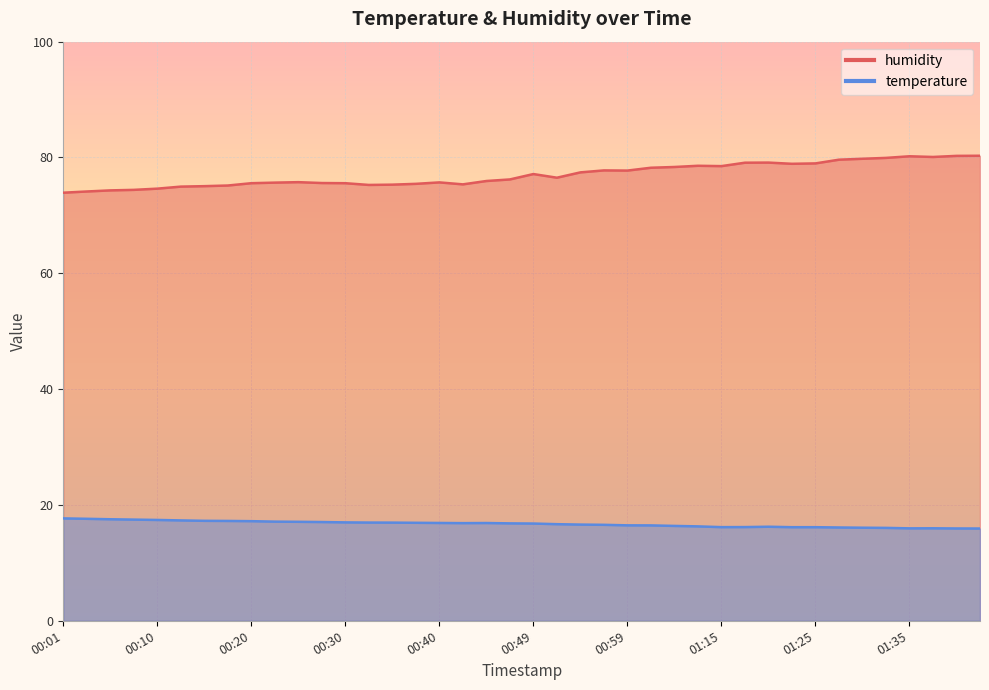

What is the label of the 9th point from the right?

01:22